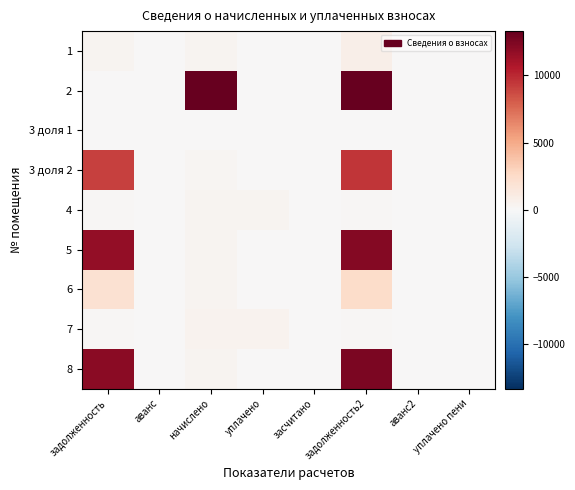

Reading left to right, extract all data points from this chart.

1: задолженность=388.7	аванс=0.0	начислено=388.7	уплачено=0.0	засчитано=0.0	задолженность2=781.5	аванс2=0.0	уплачено пени=0.0
2: задолженность=0.0	аванс=0.0	начислено=13280.7	уплачено=0.0	засчитано=0.0	задолженность2=13280.7	аванс2=0.0	уплачено пени=0.0
3 доля 1: задолженность=33.8	аванс=0.0	начислено=101.3	уплачено=101.3	засчитано=0.0	задолженность2=33.8	аванс2=0.0	уплачено пени=0.0
3 доля 2: задолженность=9121.5	аванс=0.0	начислено=303.8	уплачено=0.0	засчитано=0.0	задолженность2=9517.1	аванс2=0.0	уплачено пени=0.0
4: задолженность=129.9	аванс=0.0	начислено=389.8	уплачено=389.8	засчитано=0.0	задолженность2=129.9	аванс2=0.0	уплачено пени=0.0
5: задолженность=11638.2	аванс=0.0	начислено=388.7	уплачено=0.0	засчитано=0.0	задолженность2=12144.4	аванс2=0.0	уплачено пени=0.0
6: задолженность=1976.5	аванс=0.0	начислено=393.9	уплачено=0.0	засчитано=0.0	задолженность2=2393.3	аванс2=0.0	уплачено пени=0.0
7: задолженность=170.5	аванс=0.0	начислено=511.5	уплачено=511.5	засчитано=0.0	задолженность2=170.5	аванс2=0.0	уплачено пени=0.0
8: задолженность=11942.5	аванс=0.0	начислено=392.8	уплачено=0.0	засчитано=0.0	задолженность2=12454.0	аванс2=0.0	уплачено пени=0.0